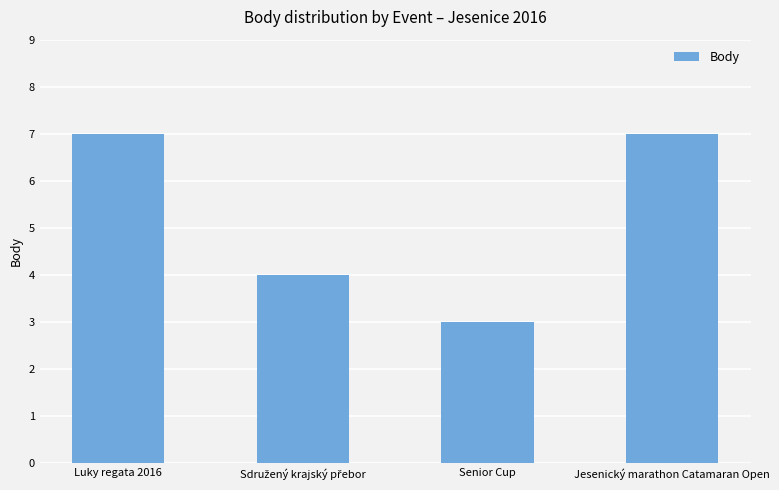

At which category does the chart reach its minimum across all series?

Senior Cup